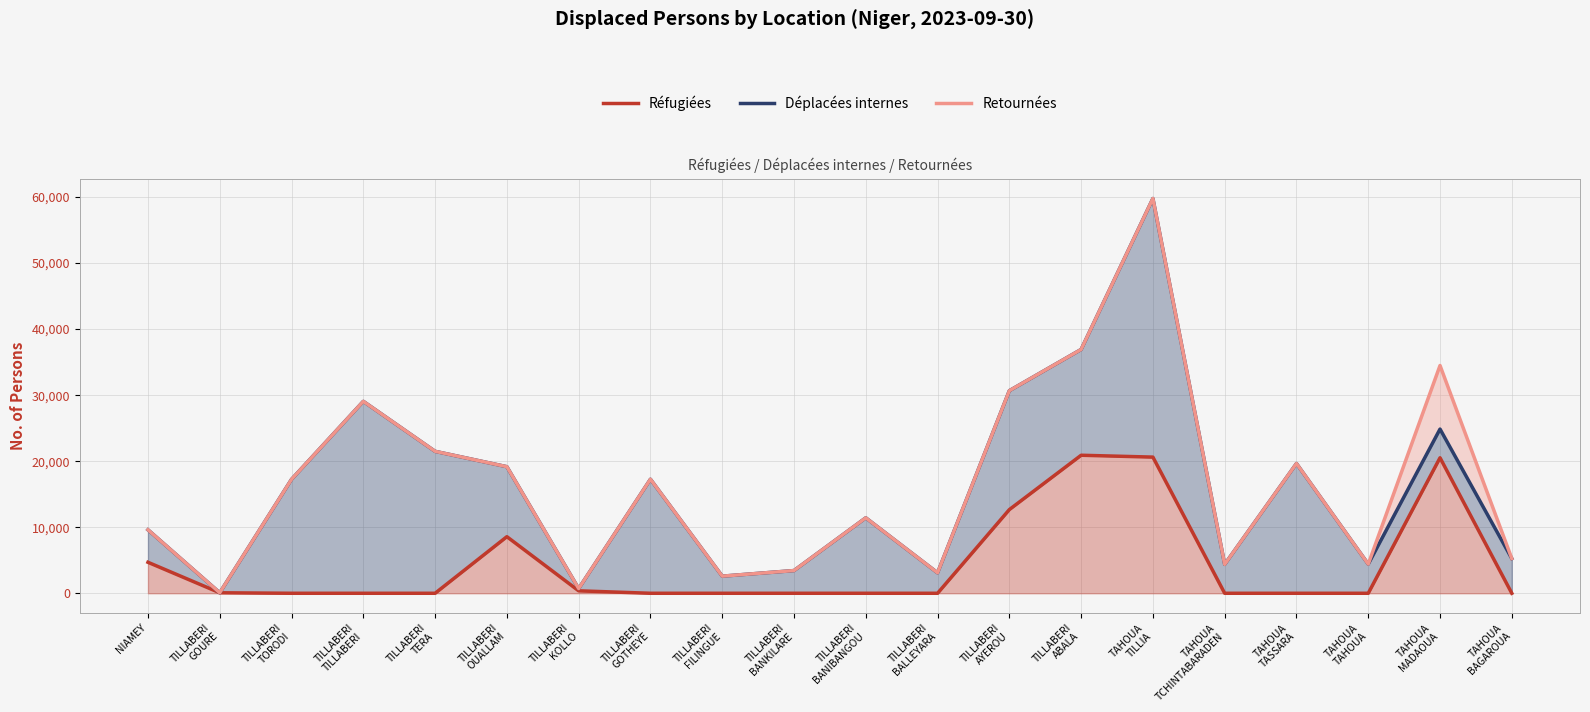

Count the number of data series in this chart.

3